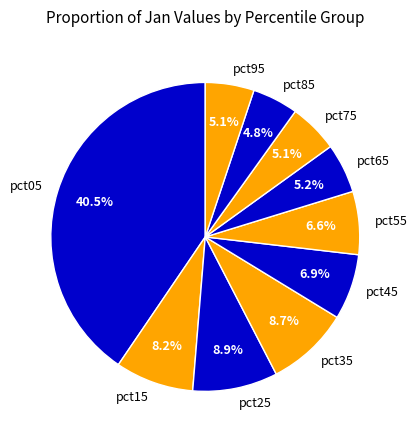

True or false: pct35 accounts for 9% of the total.

True